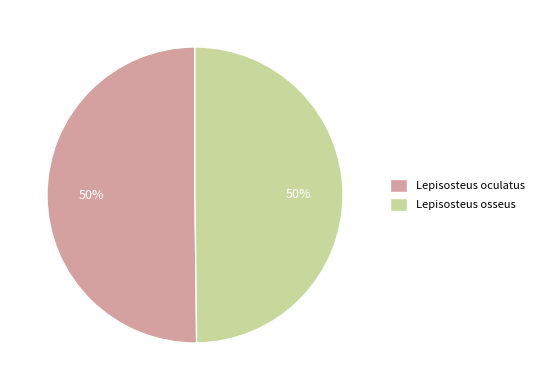

The Lepisosteus osseus slice represents 50% of the pie. True or false?

True